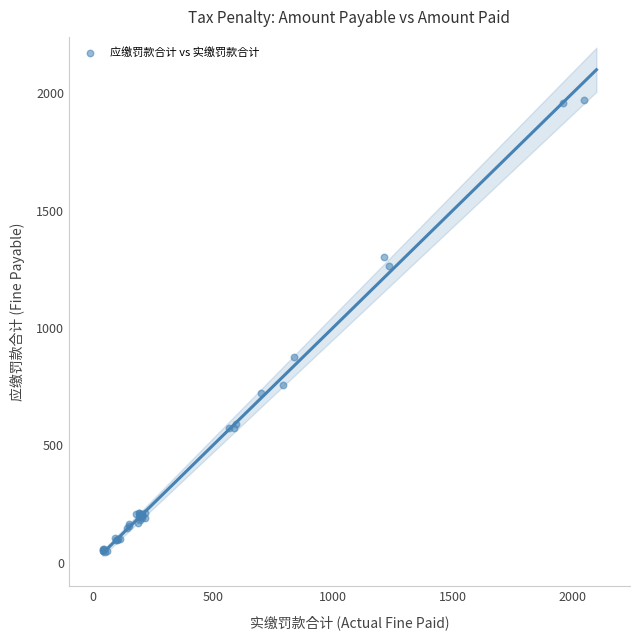

What Y value in the scatter plot is closest to 1008?

878.3